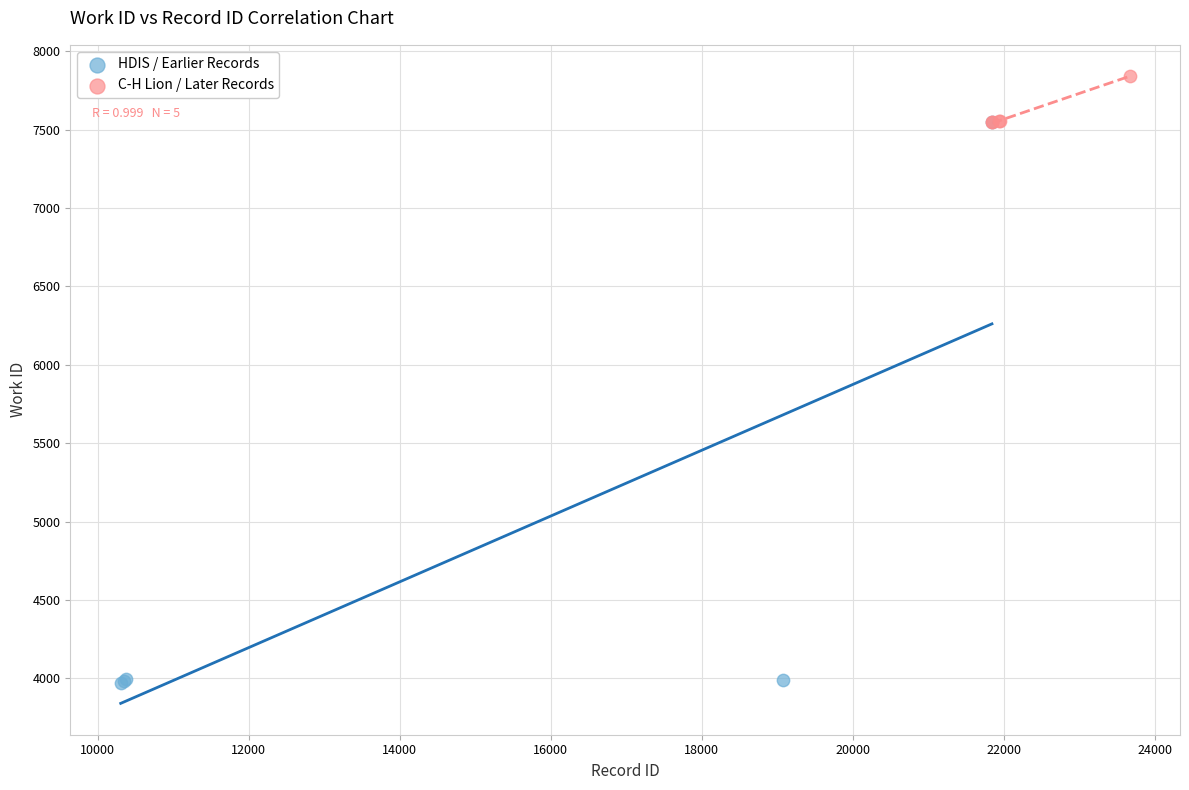

Which series contains the lowest Y value?

HDIS / Earlier Records